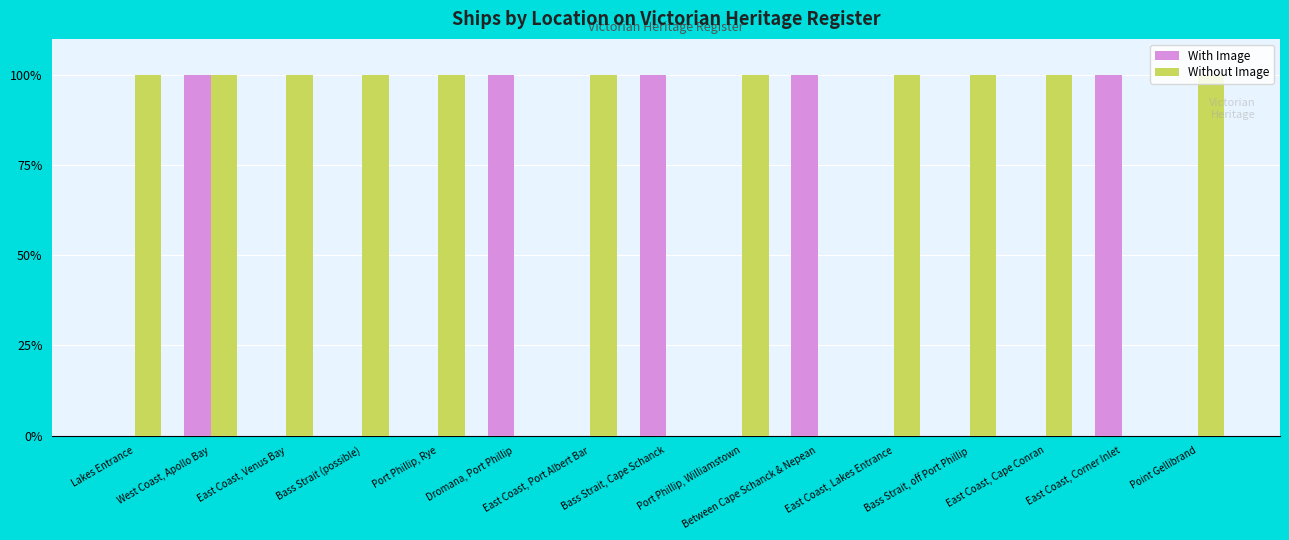

At how many categories does at least one series exceed 0?

15